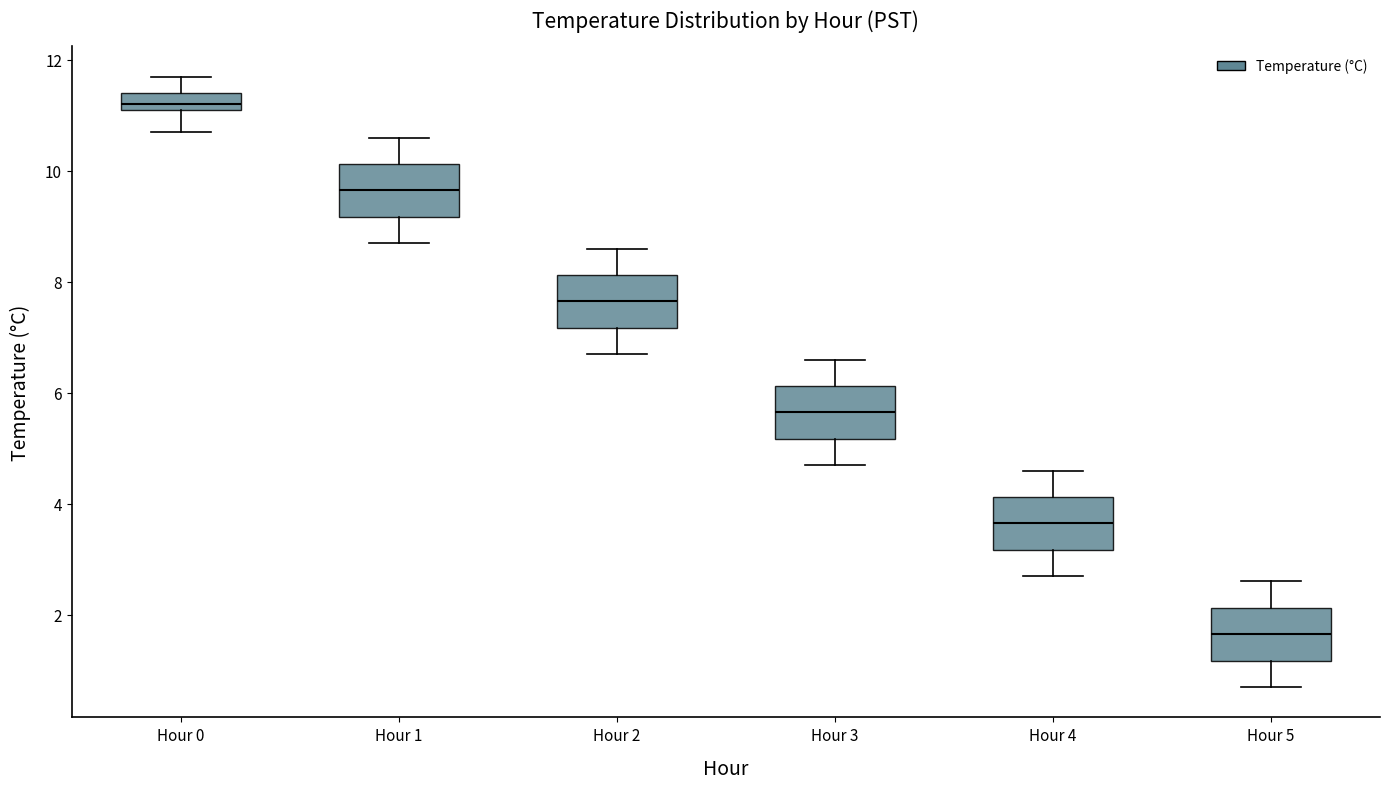

Reading left to right, transcribe this box plot: for each box, give where its median line is, the range the box spans, and where its two whiskers end, as read against the y-axis. The values are not printed on the chart, so give them approximately, as read against the axis.

Hour 0: median 11.2 (just above the box's lower edge), box 11.2 to 11.4, whiskers 10.8 to 11.8
Hour 1: median 9.6, box 9.2 to 10.2, whiskers 8.8 to 10.6
Hour 2: median 7.6, box 7.2 to 8.2, whiskers 6.8 to 8.6
Hour 3: median 5.6, box 5.2 to 6.2, whiskers 4.8 to 6.6
Hour 4: median 3.6, box 3.2 to 4.2, whiskers 2.8 to 4.6
Hour 5: median 1.6, box 1.2 to 2.2, whiskers 0.8 to 2.6